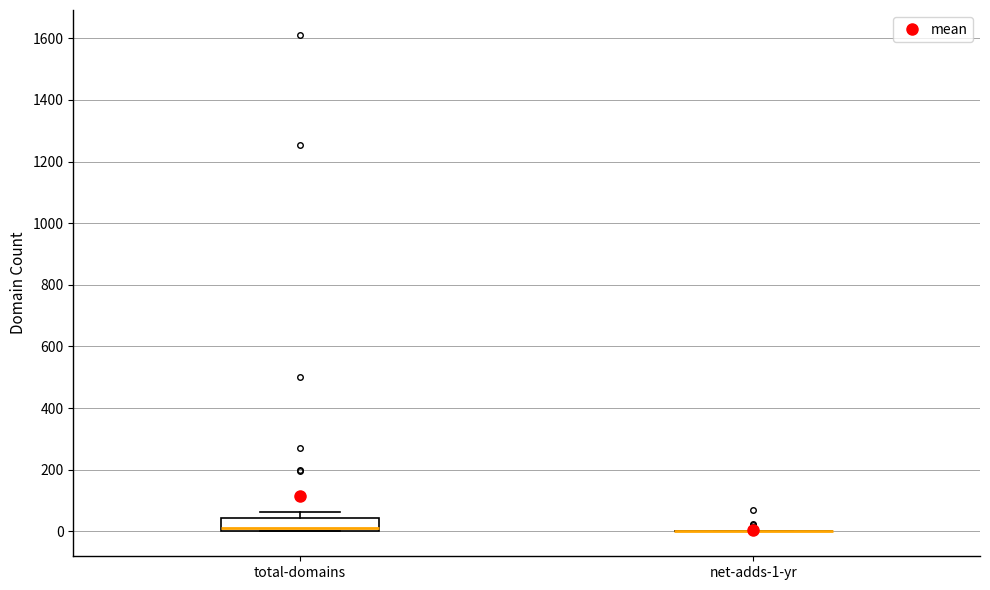

Reading left to right, read every box against the y-axis: the position of its median line, the range the box covers, and the ends of its whiskers. The values are not printed on the chart, so give them approximately, as read against the axis.

total-domains: median 20, box 0 to 40, whiskers 0 to 60
net-adds-1-yr: box collapsed to a line at 0, whiskers 0 to 0